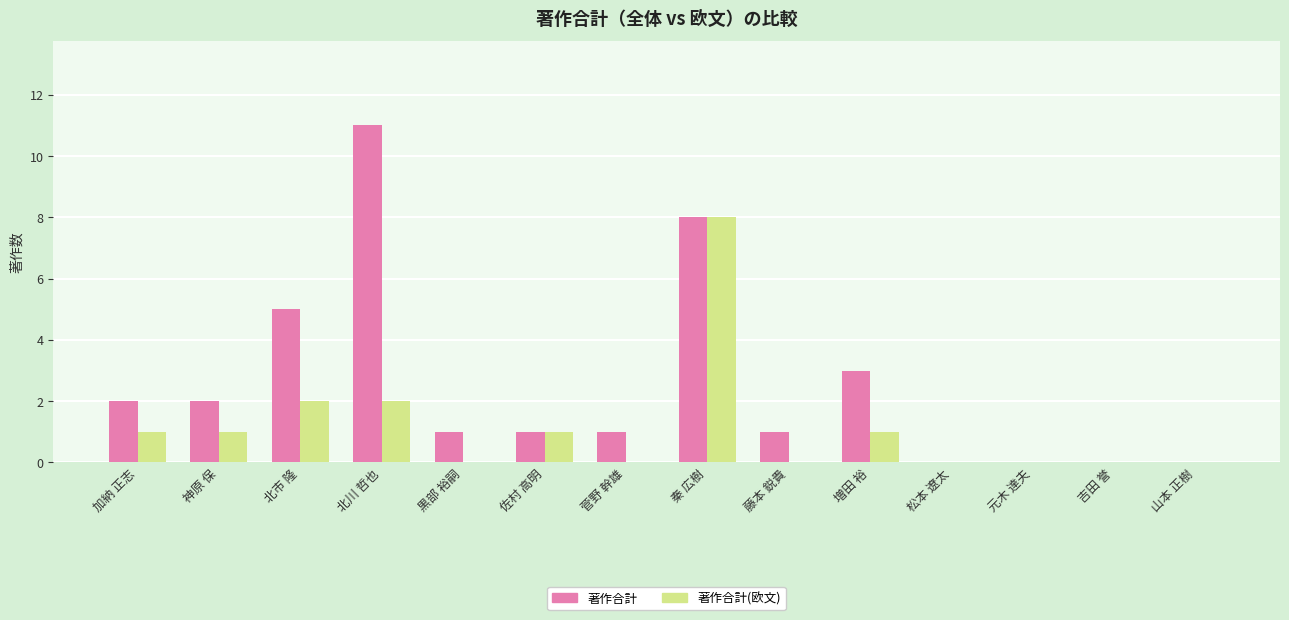

Is it true that 著作合計(欧文) equals 0 at 元木 達夫?

True